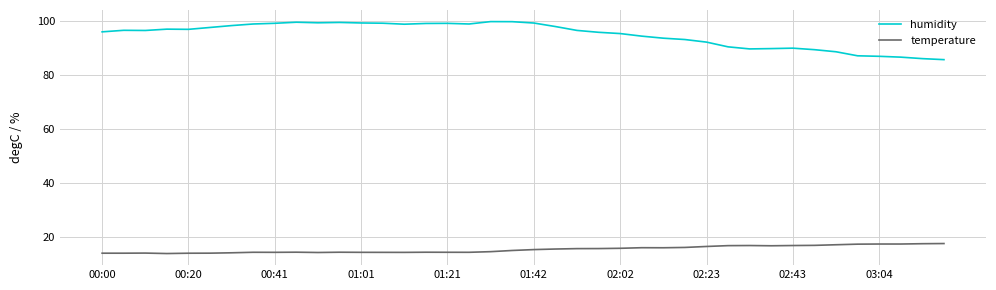

Which series has the largest total across all categories?

humidity